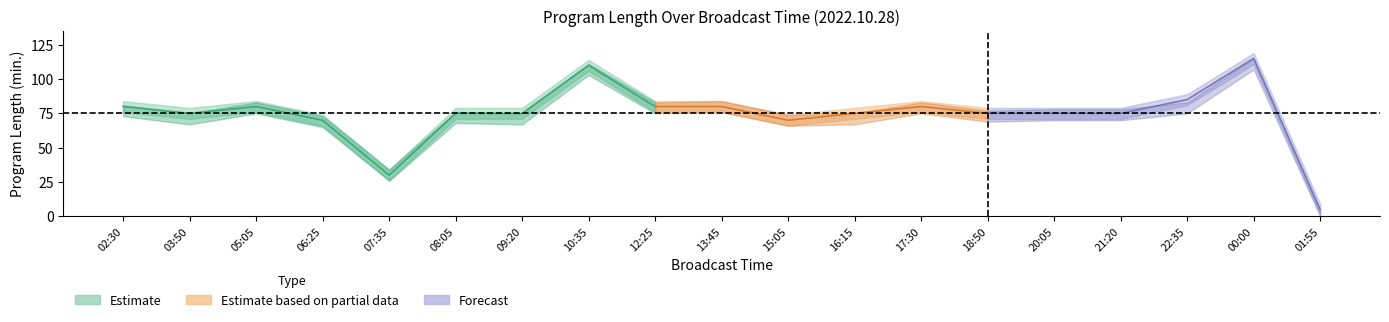

At how many categories does at least one series exceed 94?

2